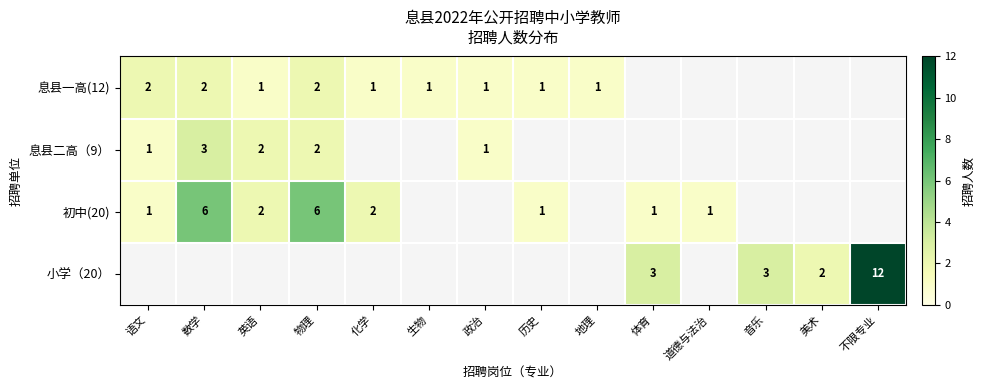

The value of 初中(20) at 数学 is 1. True or false?

False